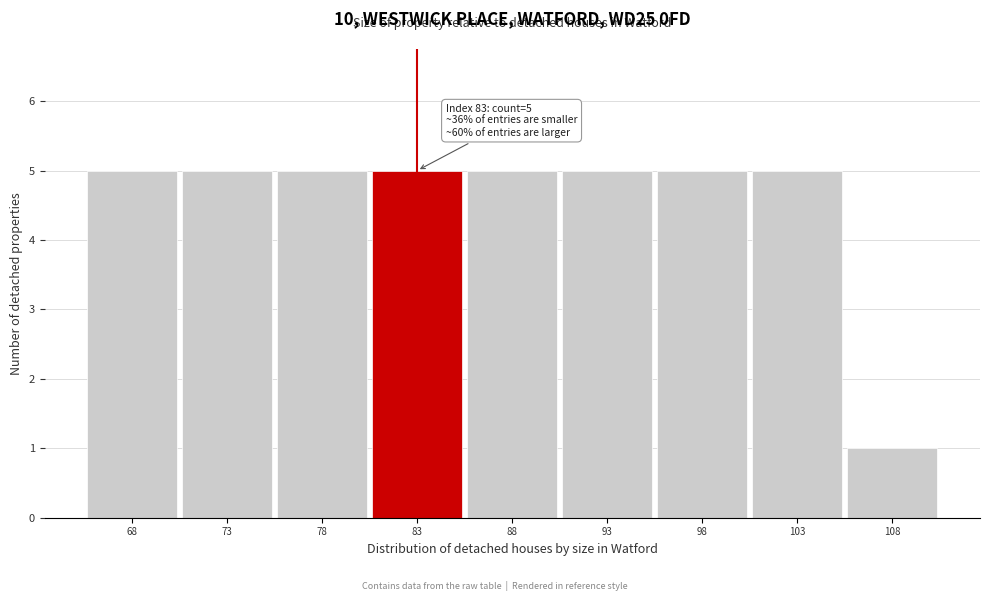

Reading left to right, transcribe all the data shown in this chart.

68=5	73=5	78=5	83=5	88=5	93=5	98=5	103=5	108=1